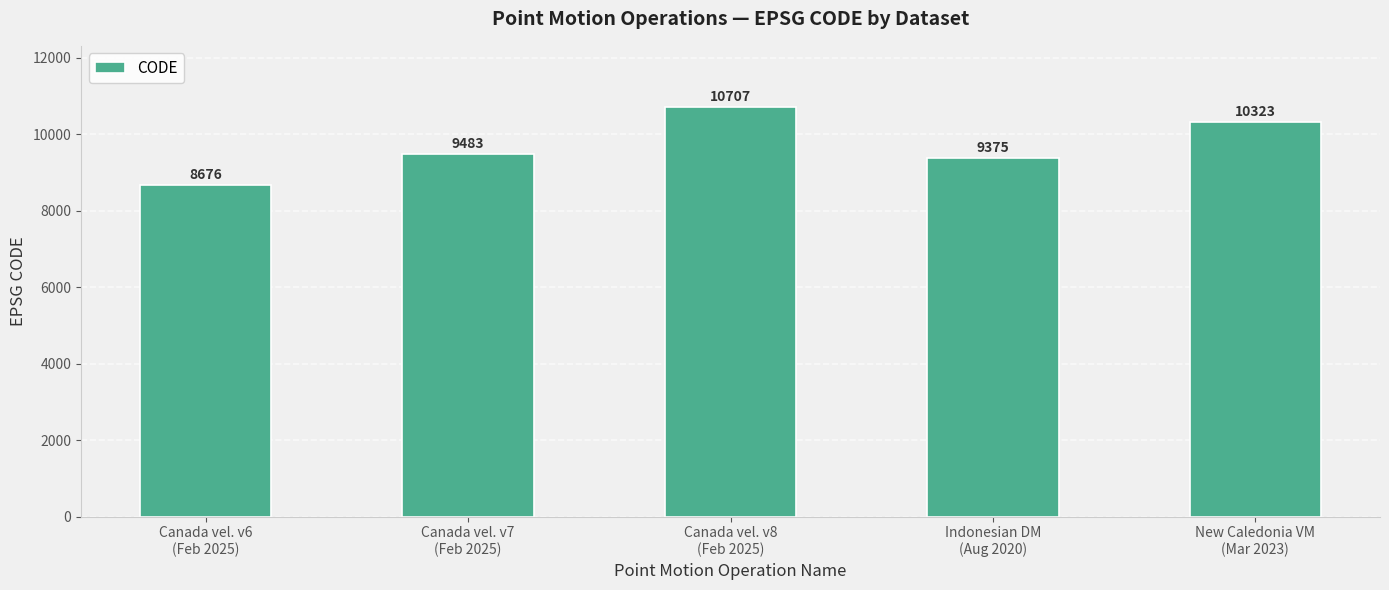

How many values are below 9483?

2